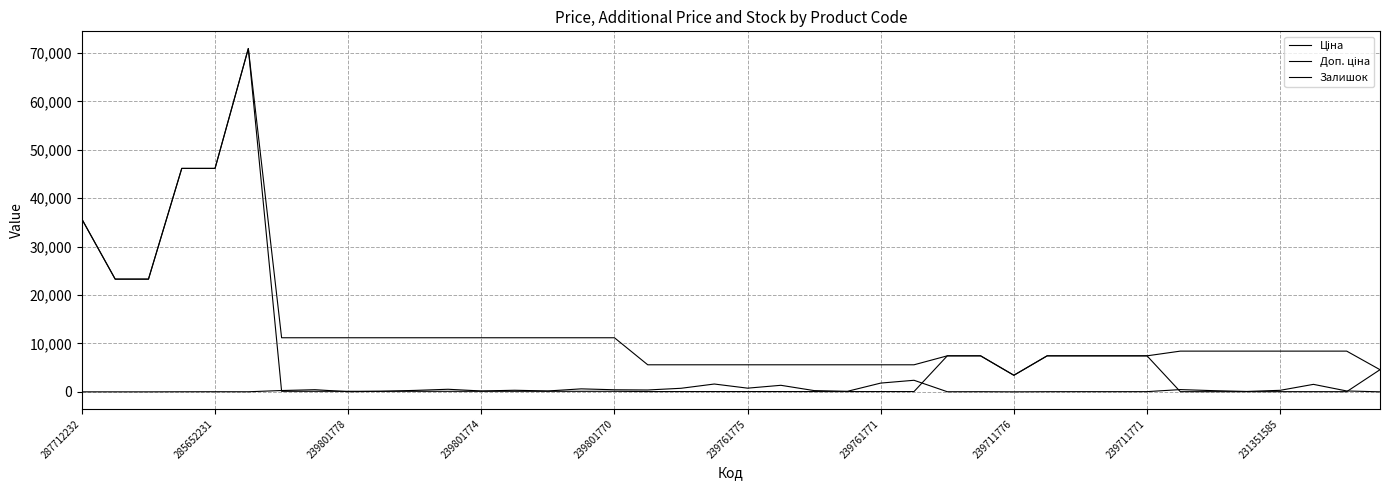

How many categories are shown in the chart?

40